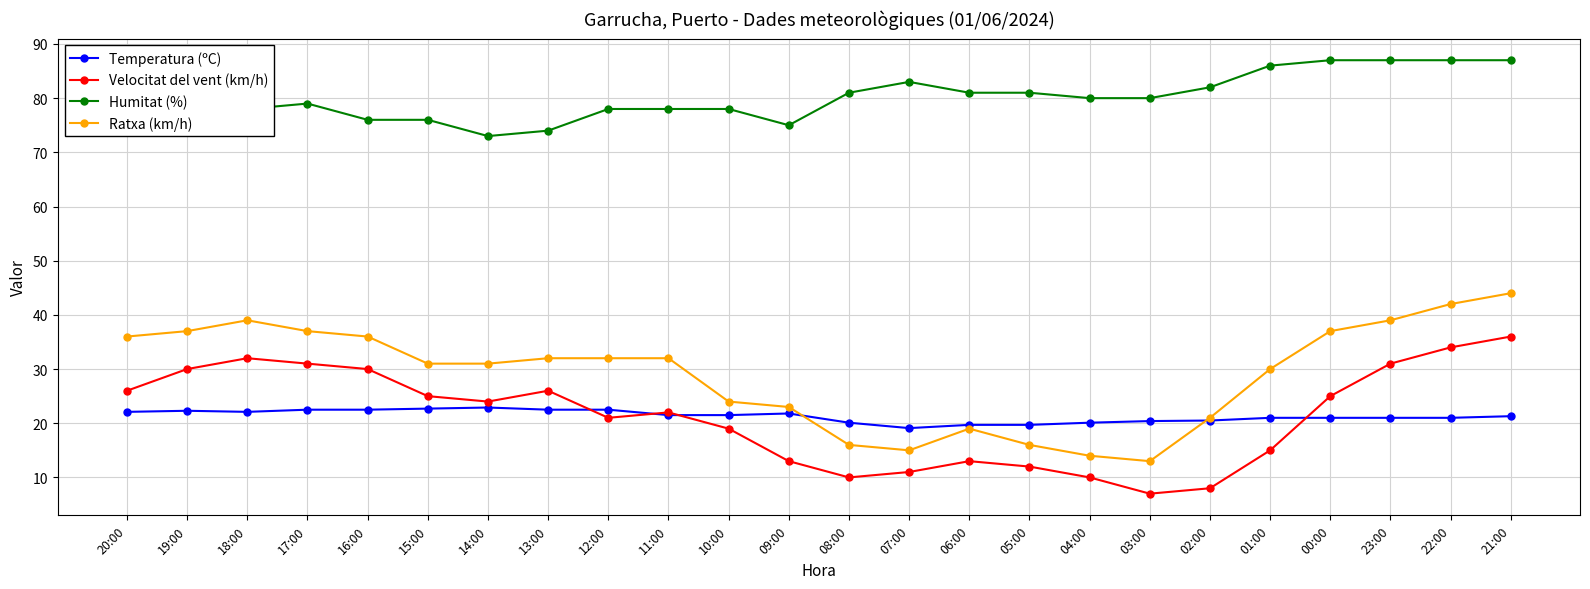

Is this an area chart (filled region under the line)?

No